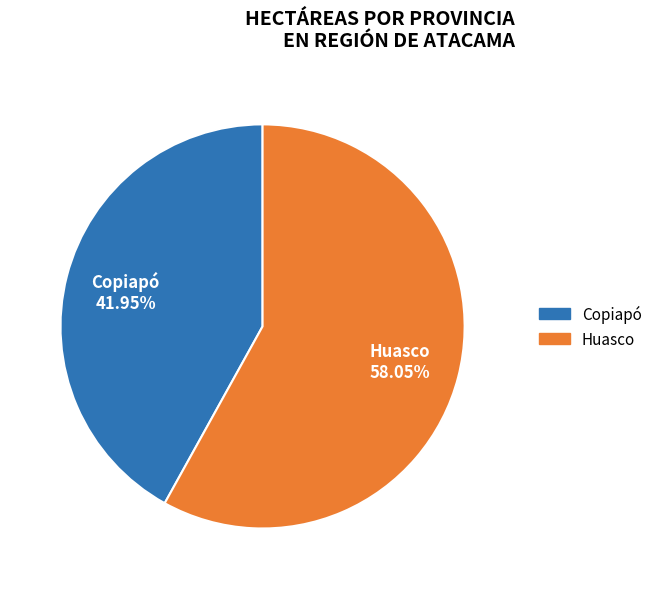

Which slice represents more than half of the pie?

Huasco